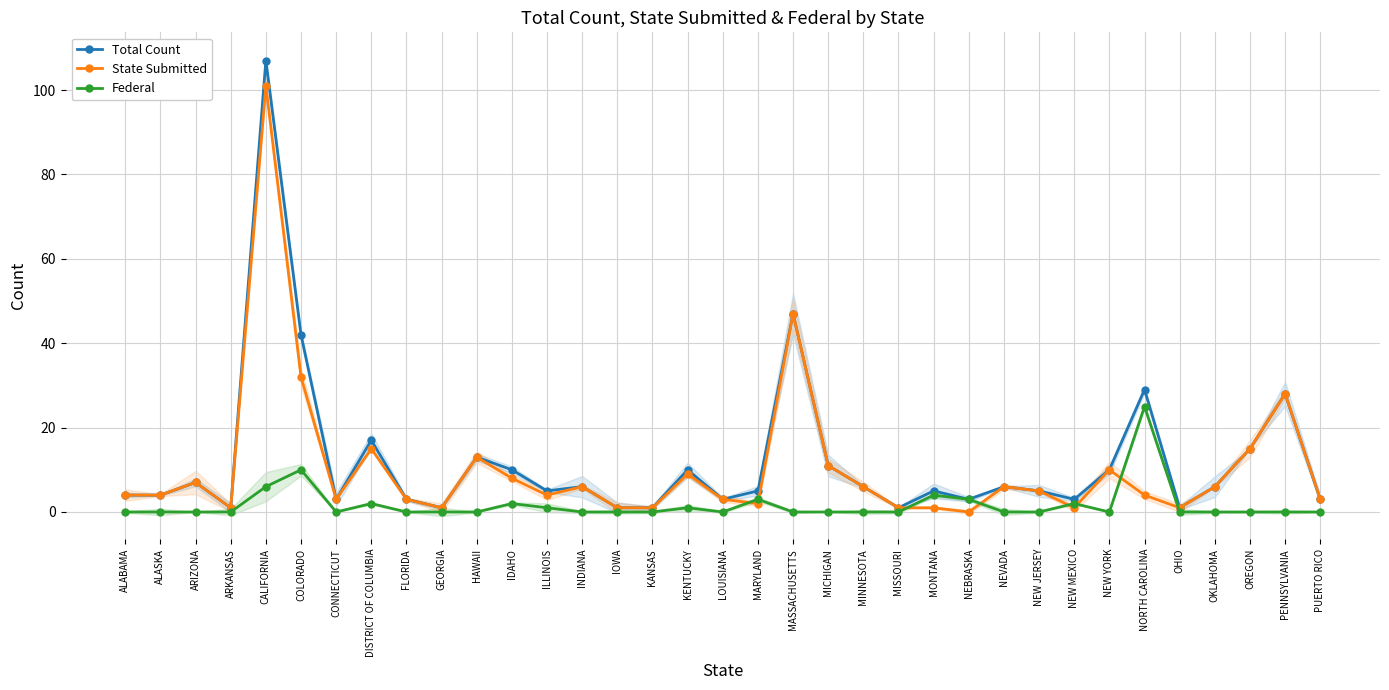

Between MASSACHUSETTS and CALIFORNIA, which is larger?

CALIFORNIA